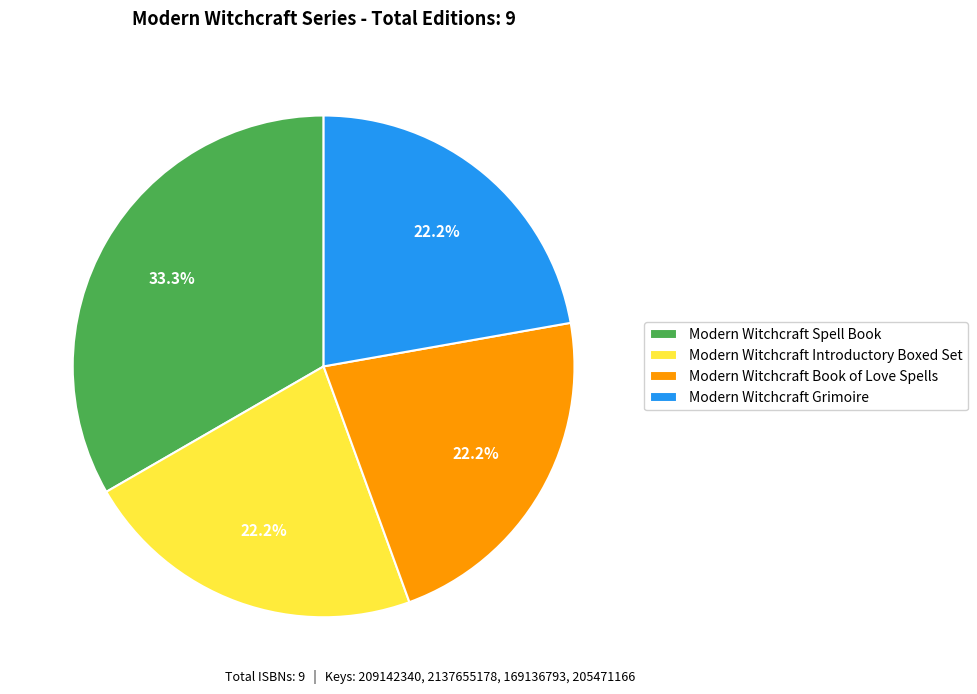

To the nearest percent, what percentage of the pie is Modern Witchcraft Grimoire?

22%